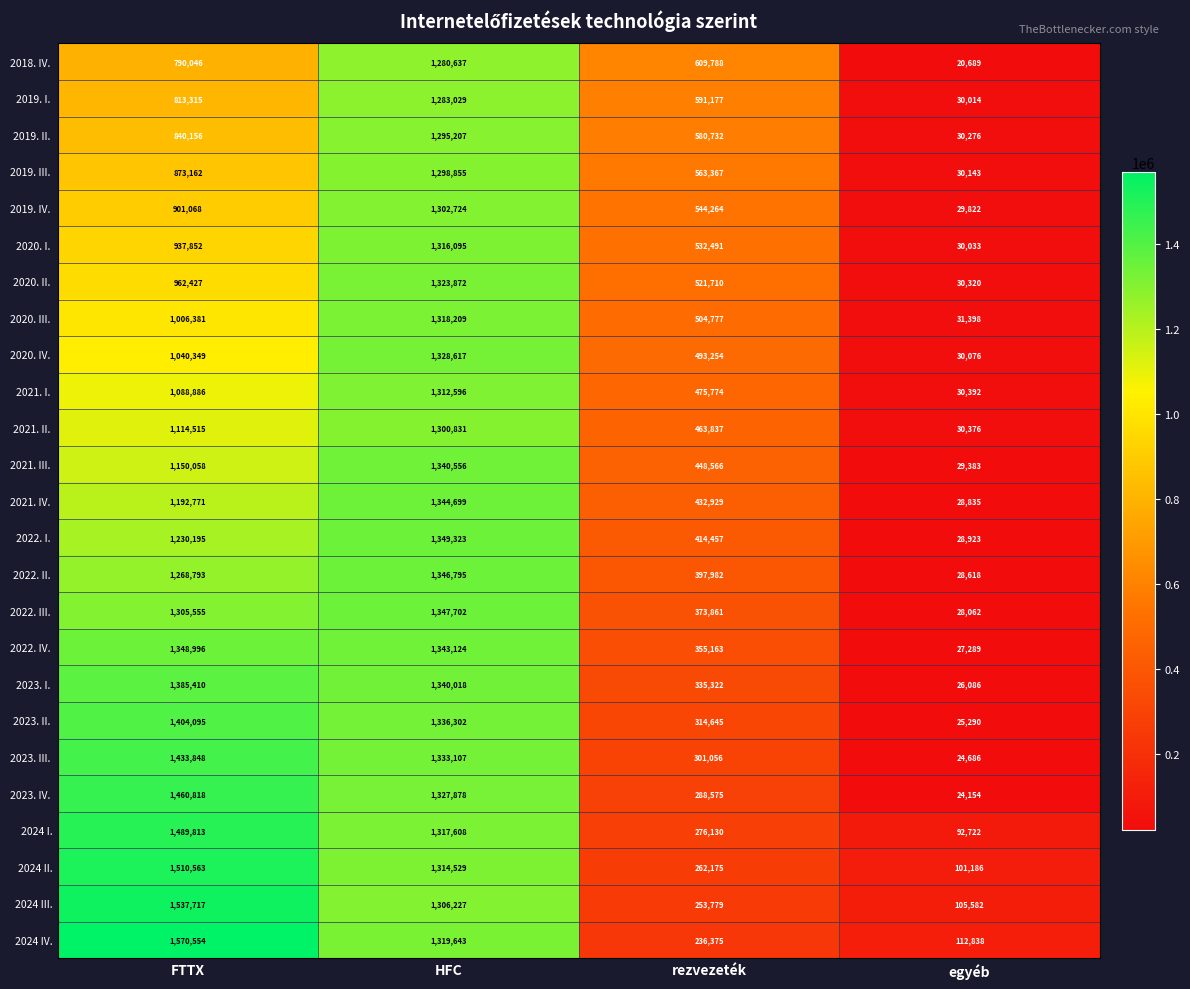

At how many categories does at least one series exceed 902792?

2